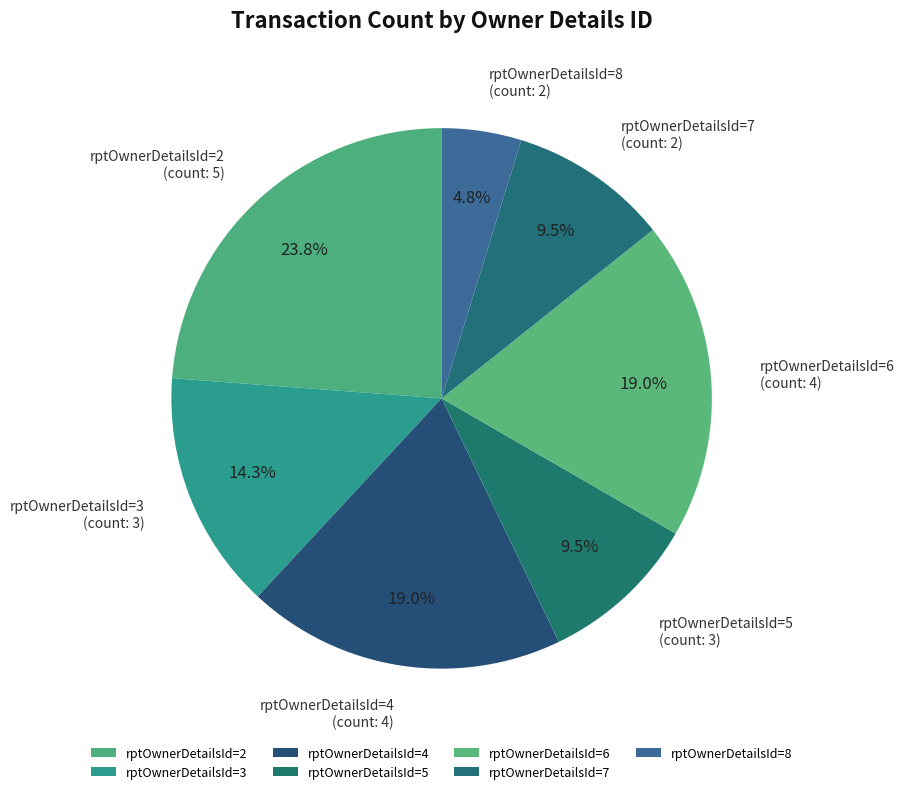

What percentage is NOT represented by rptOwnerDetailsId=5?

90.5%